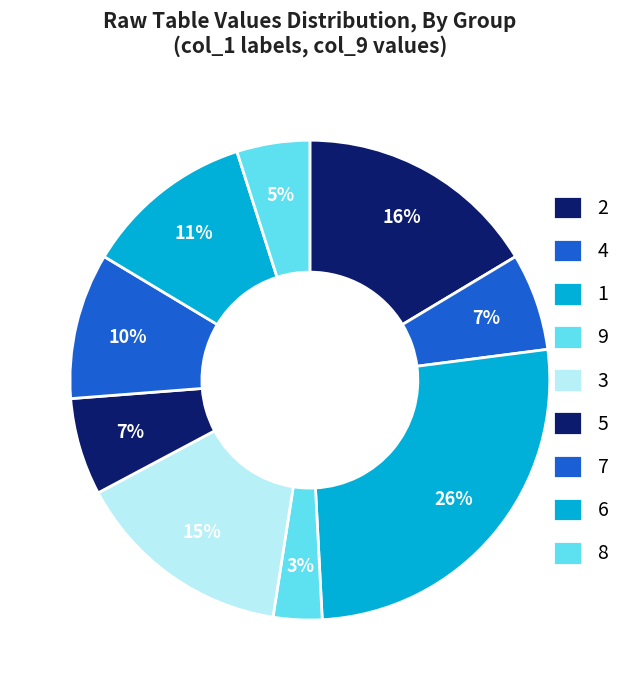

Between 2 and 9, which is larger?

2